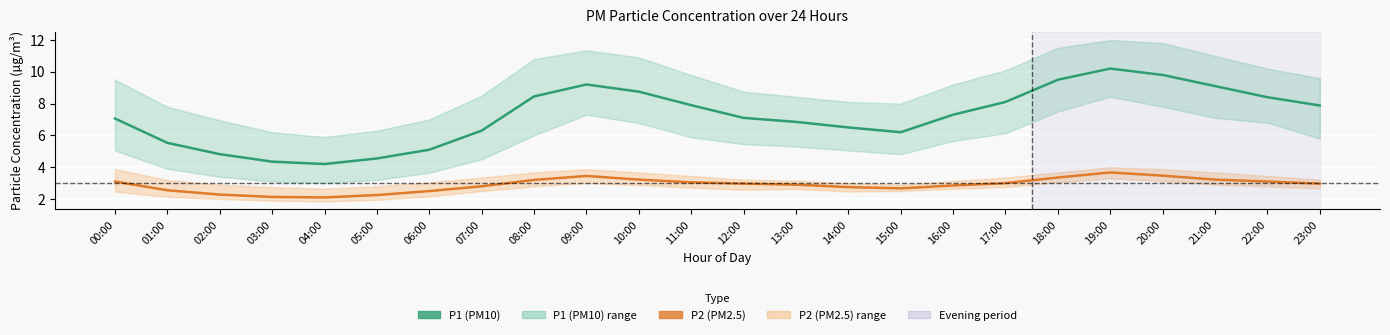

Which has a higher value, 02:00 or 04:00?

02:00